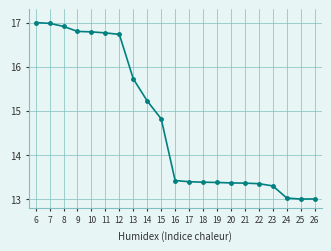

What is the greatest value displayed?

17.0